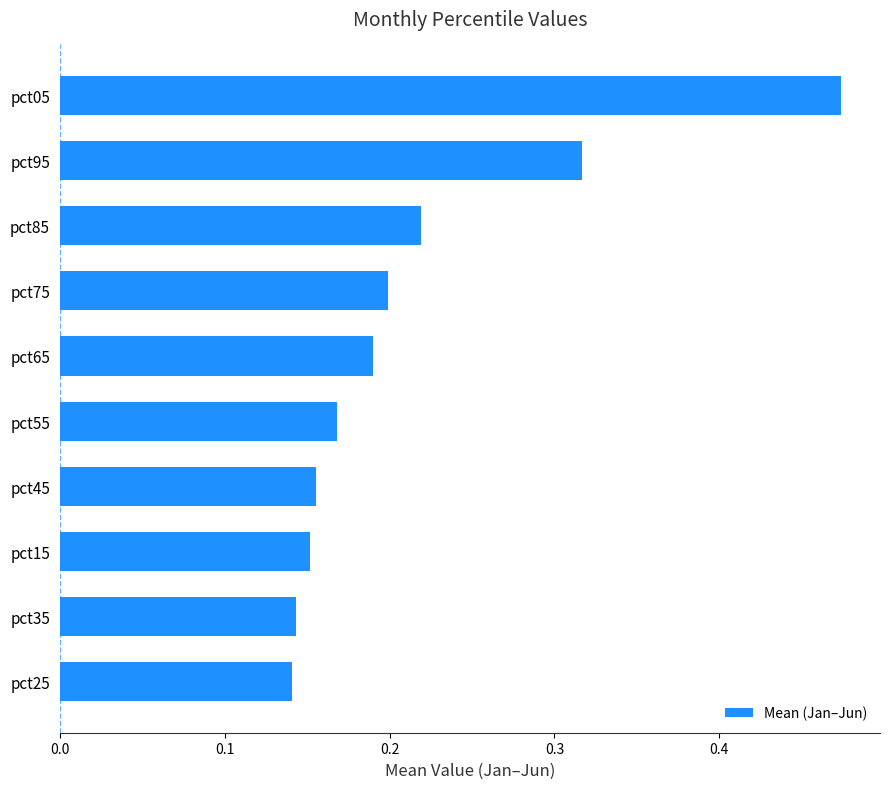

What is the sum of all values?

2.2